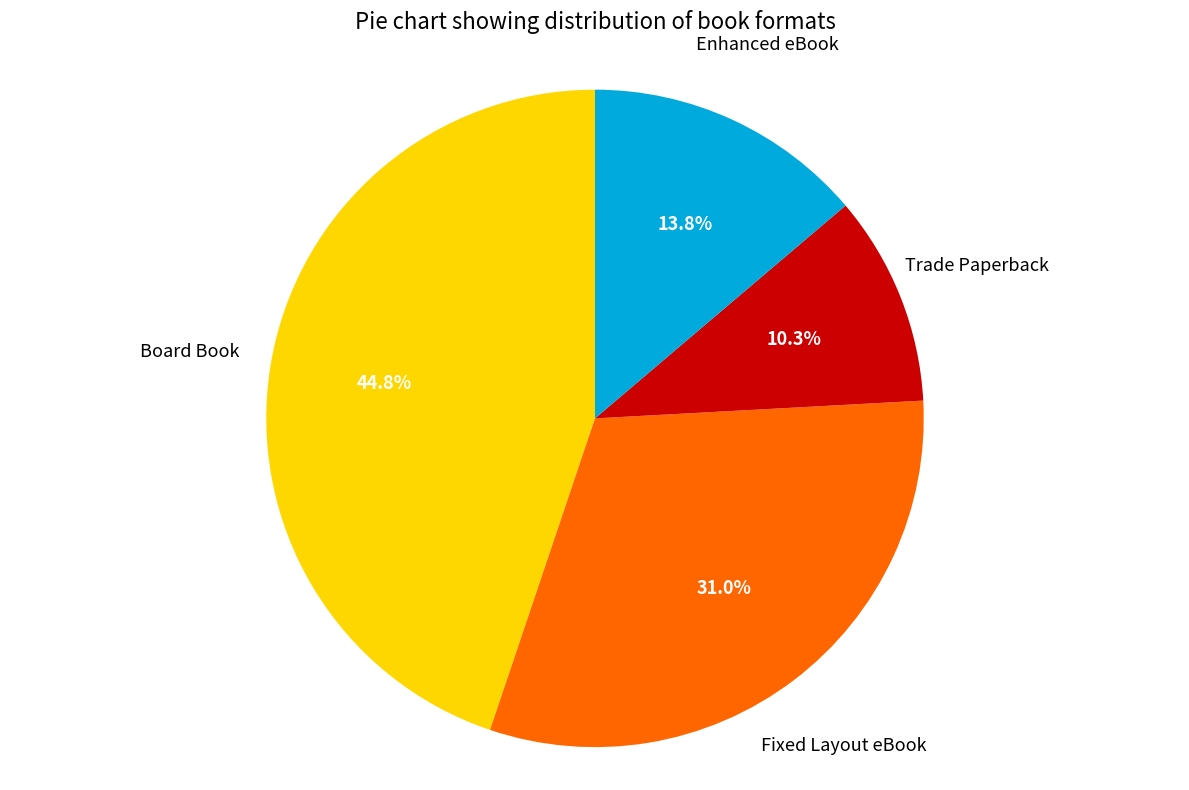

To the nearest percent, what is the average slice percentage?

25%